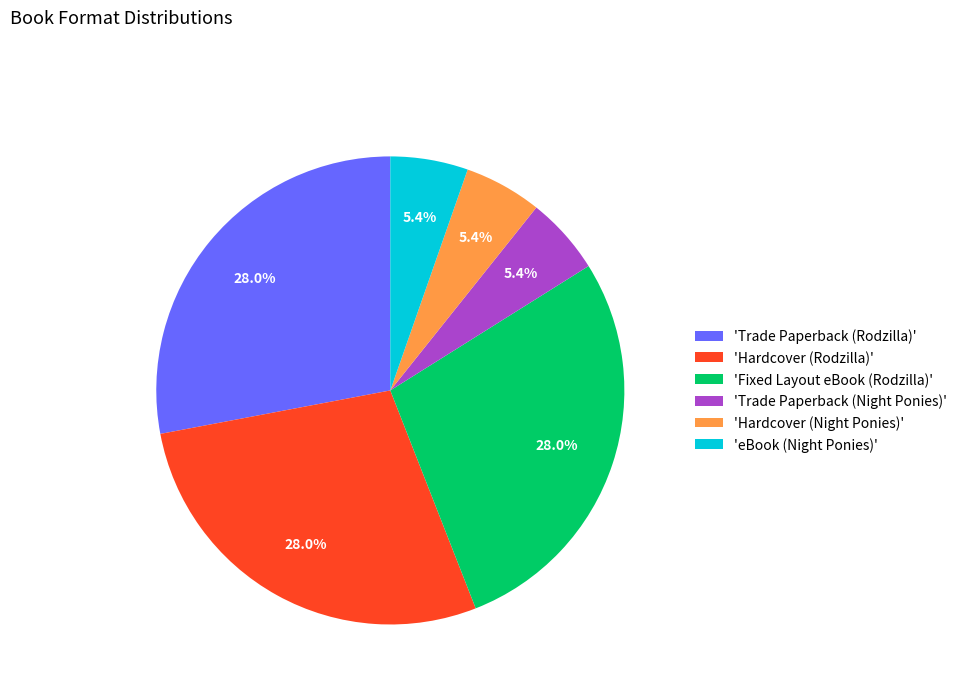

What is the ratio of the value at 'Trade Paperback (Night Ponies)' to the value at 'eBook (Night Ponies)'?

1.0